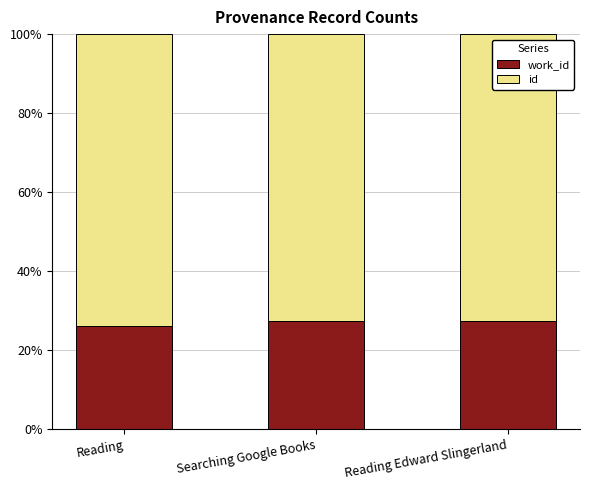

What is the total value across all series at Searching Google Books?

100.0